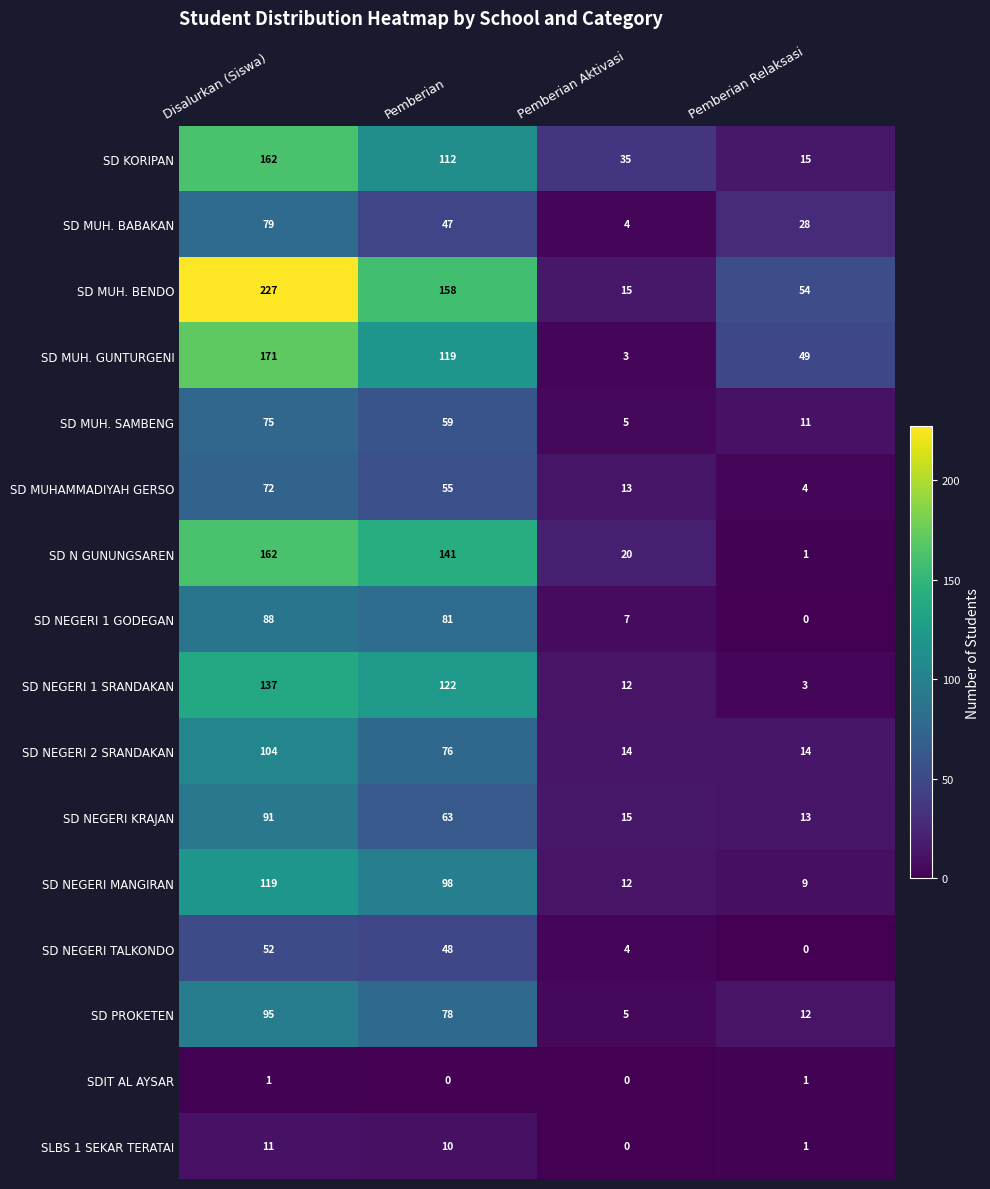

What is the total value across all series at Pemberian?

1267